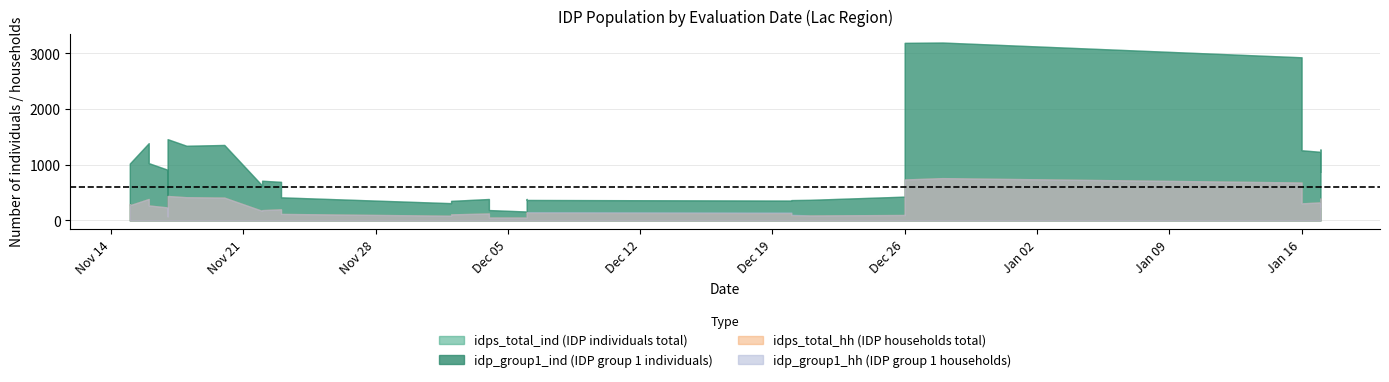

How many series are shown in this chart?

4